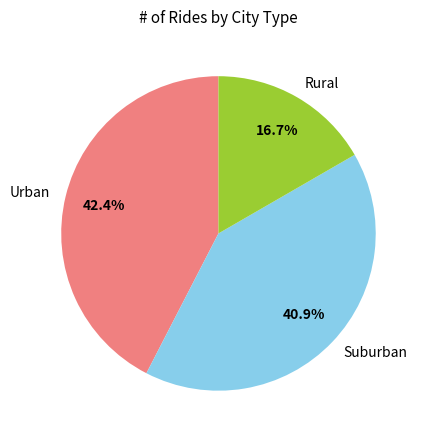

Do Rural and Urban together represent more than half of the pie?

Yes